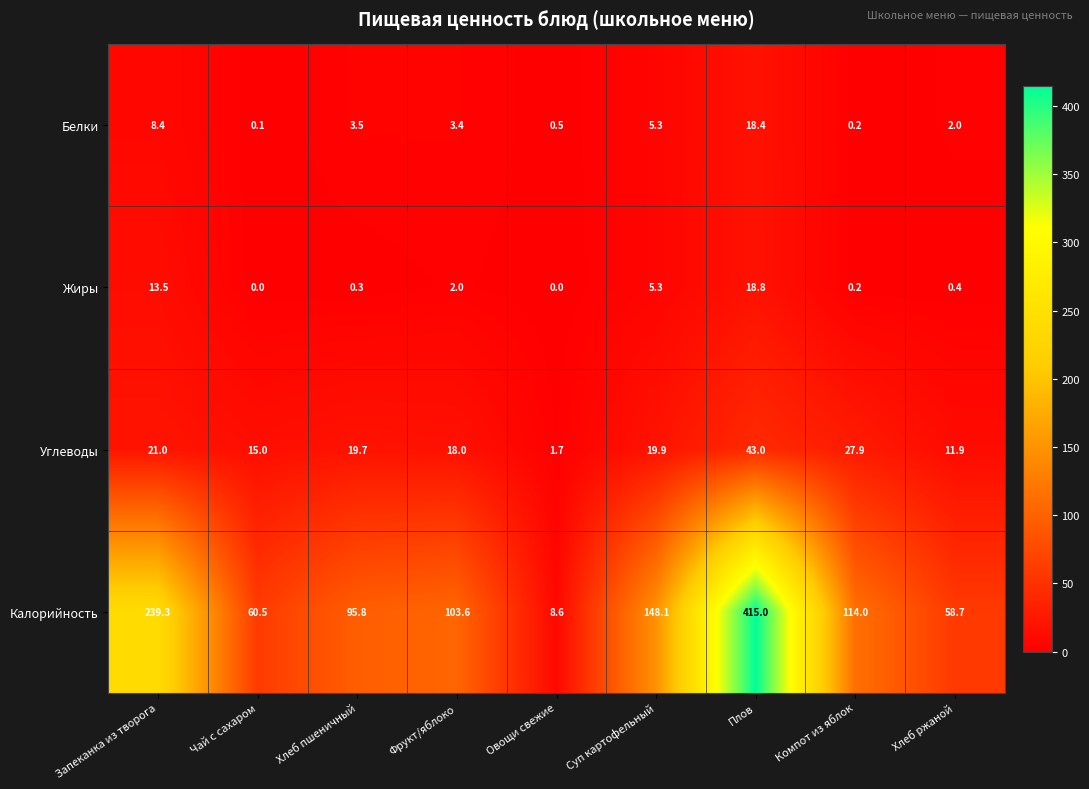

How many categories are shown in the chart?

9